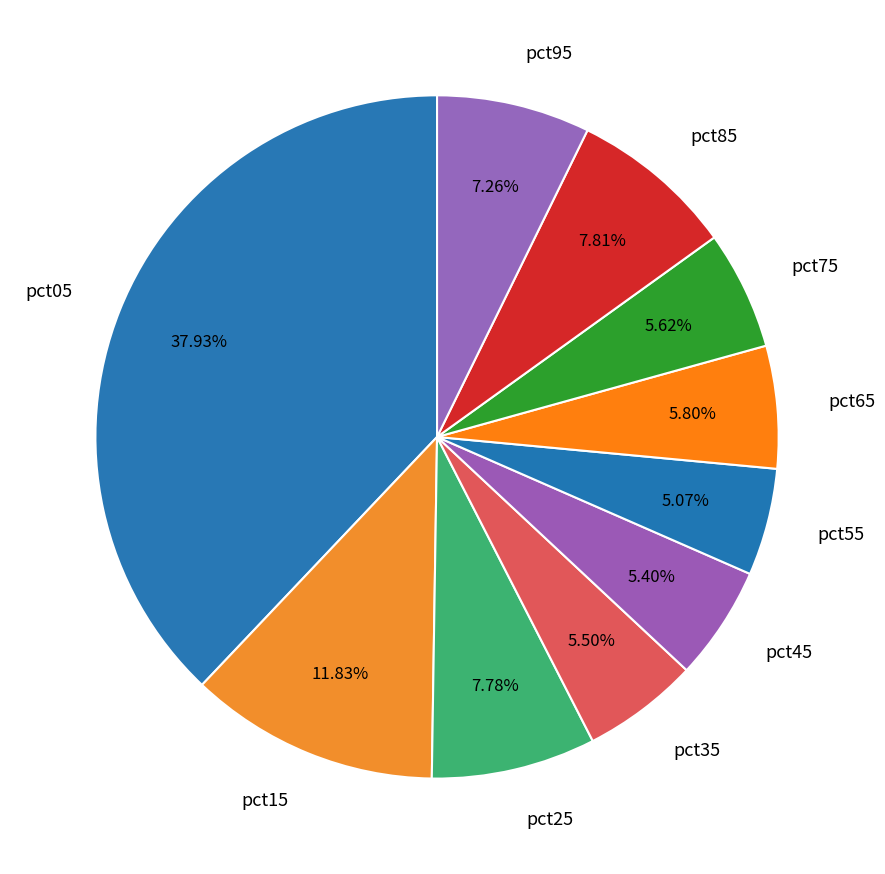

The pct05 slice represents 38% of the pie. True or false?

True